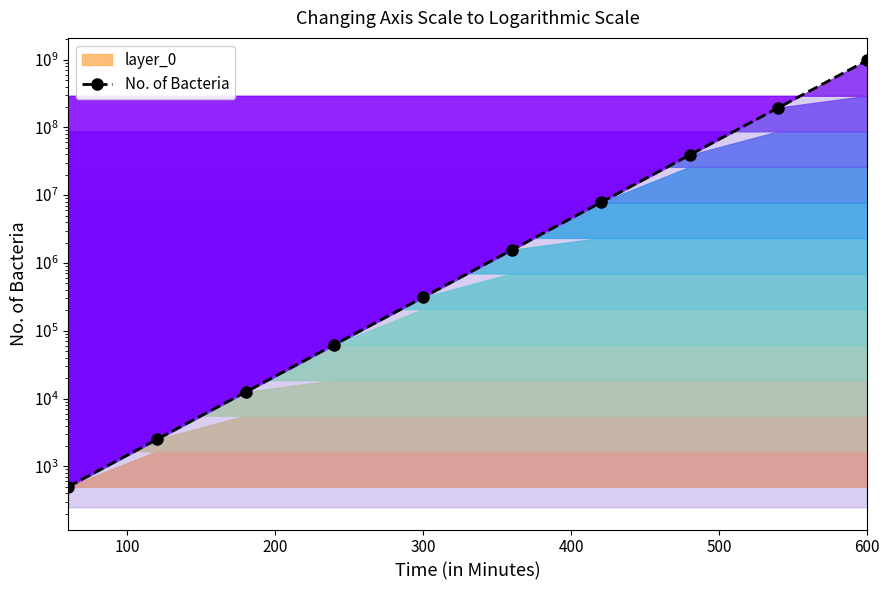

What is the value of the 2nd point from the left?

2500